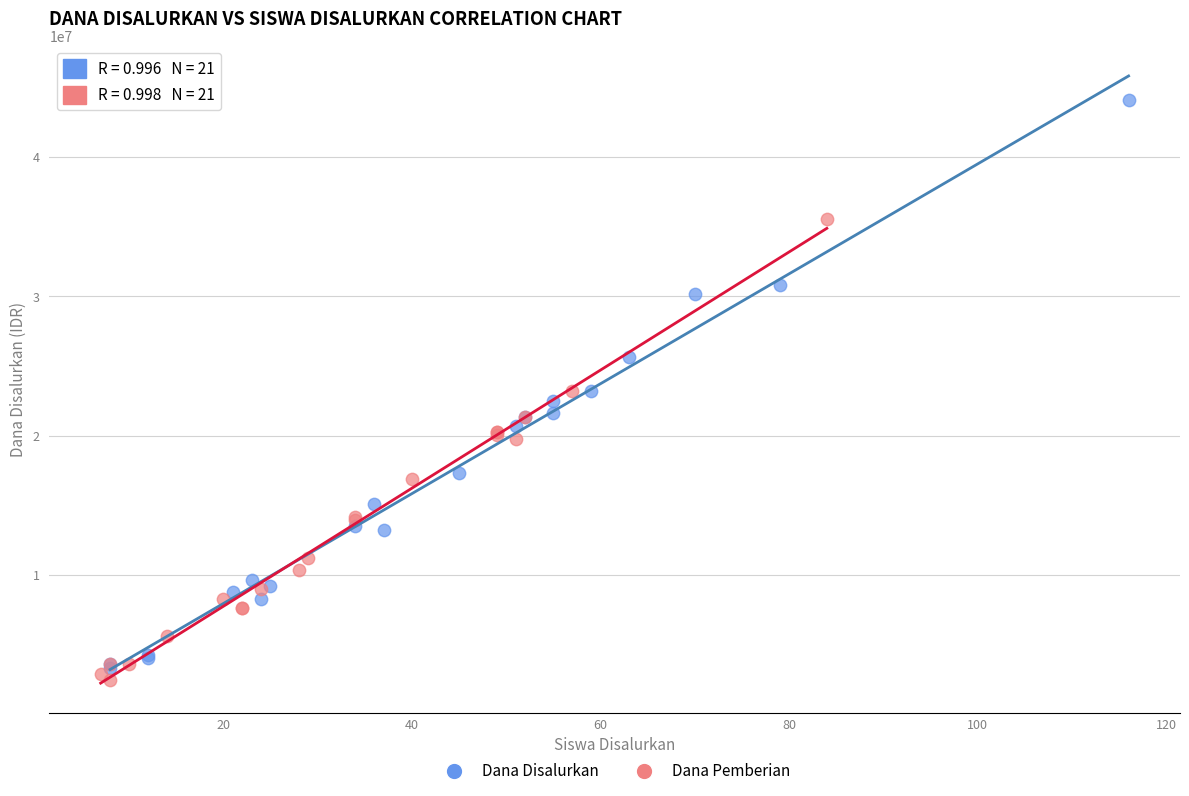

Which series reaches the minimum Y coordinate?

Dana Pemberian